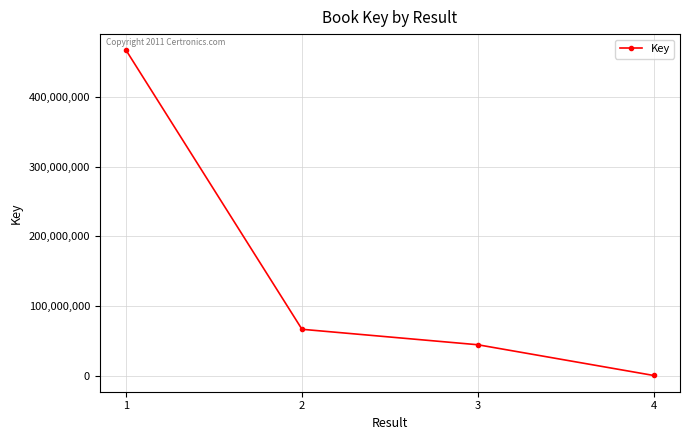

At which label does the data first exceed 66598463?

1